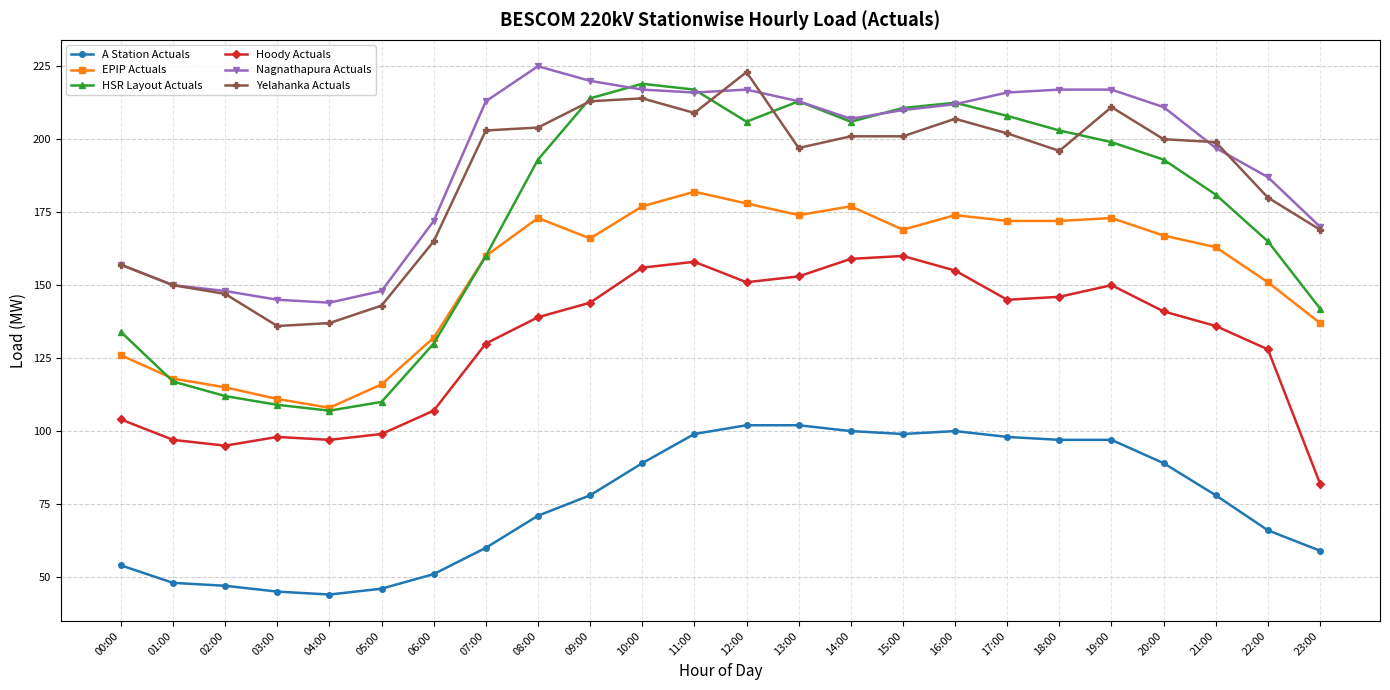

Which series has the largest total across all categories?

Nagnathapura Actuals